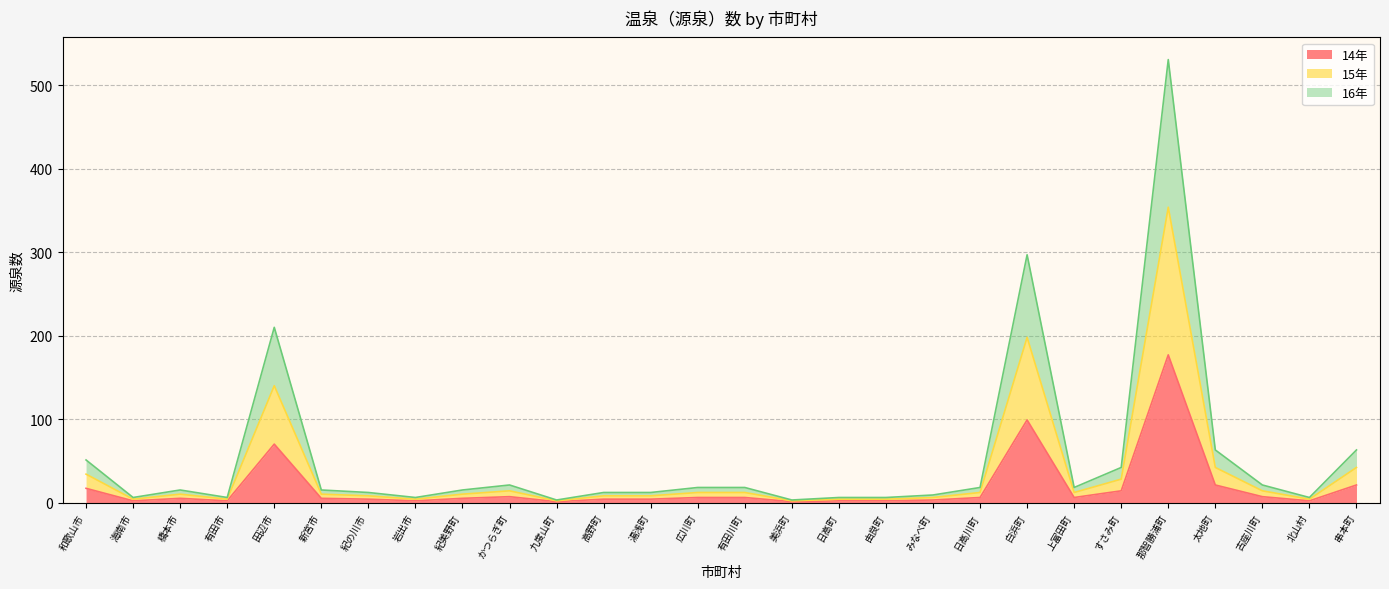

True or false: 16年 has more than 2 interior local peaks.

True